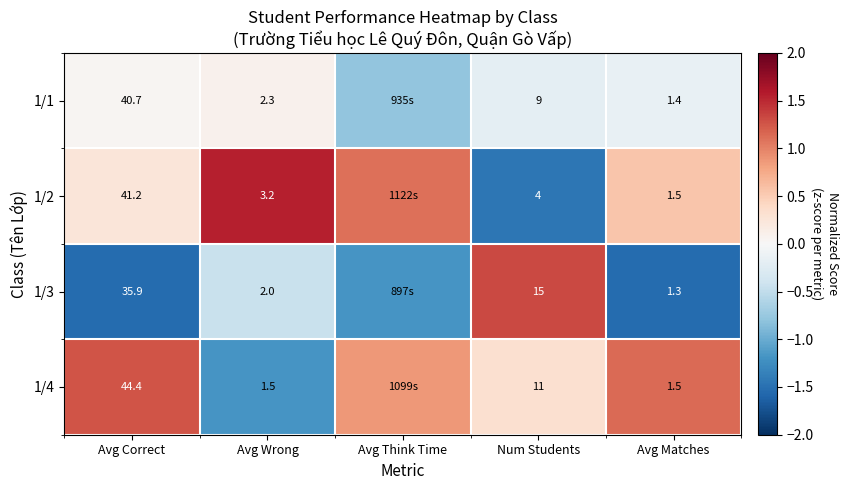

Is the value of 1/1 at Num Students greater than the value of 1/3 at Avg Correct?

No